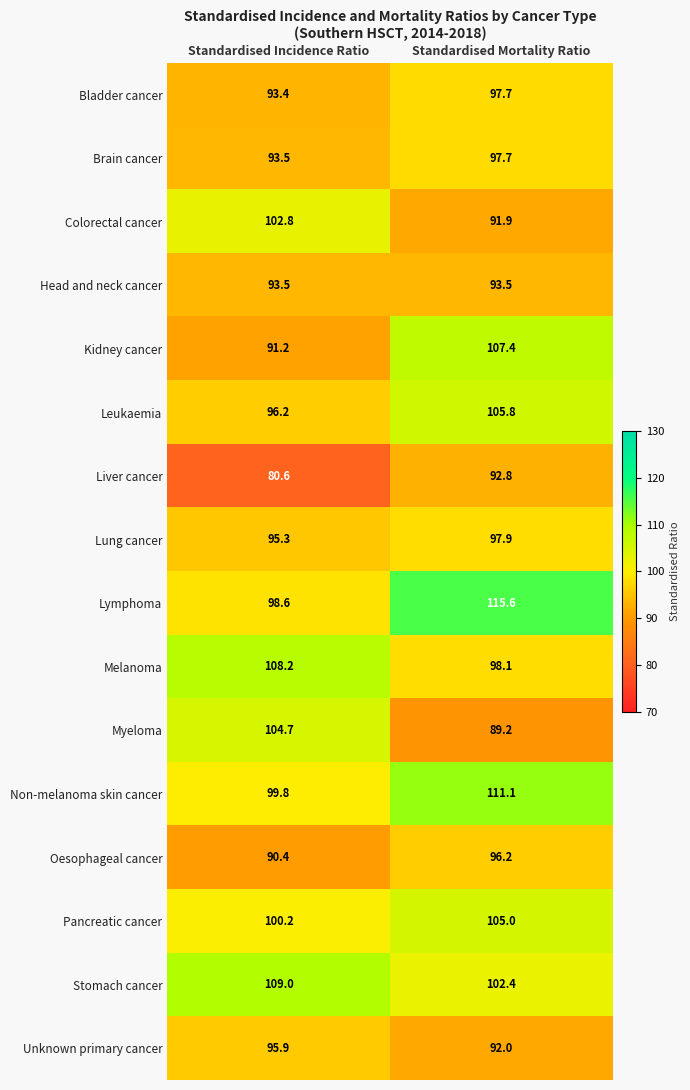

Which series changed the most between Standardised Incidence Ratio and Standardised Mortality Ratio?

Lymphoma